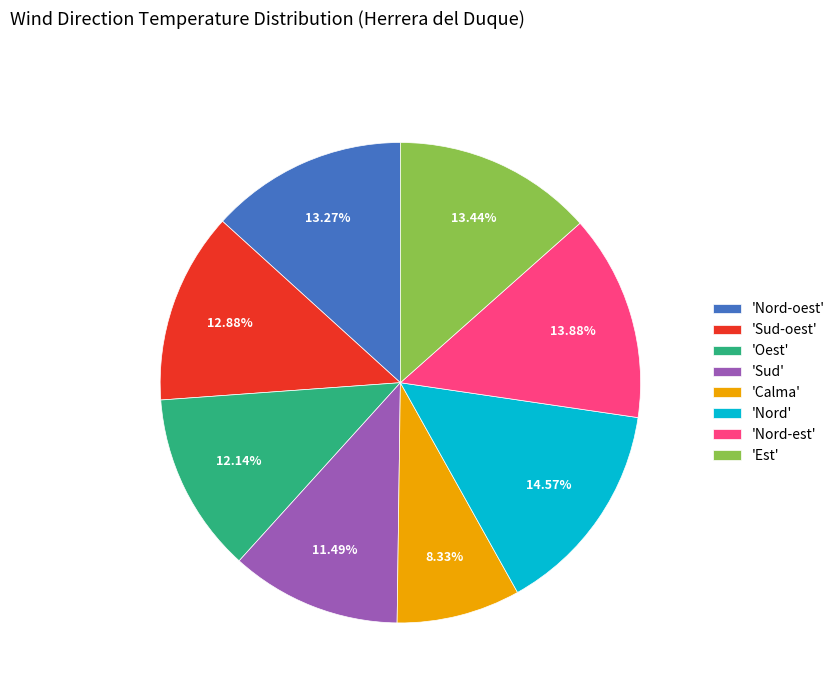

Does 'Nord' account for over 50% of the chart?

No